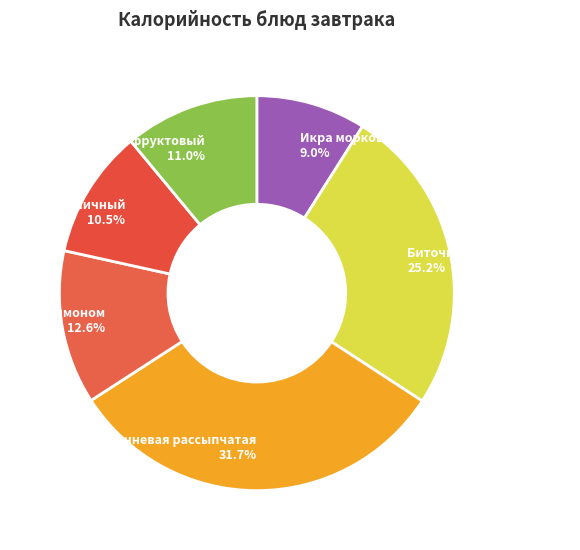

How much of the chart is everything except Каша гречневая рассыпчатая?

68.3%